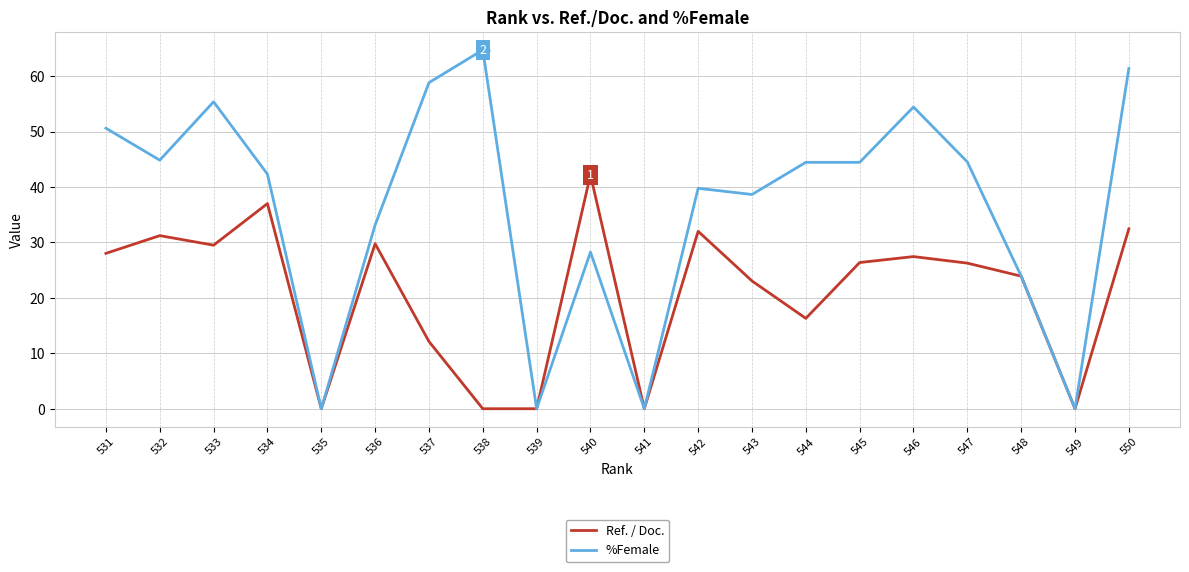

At which label is Ref. / Doc. closest to 21?

543